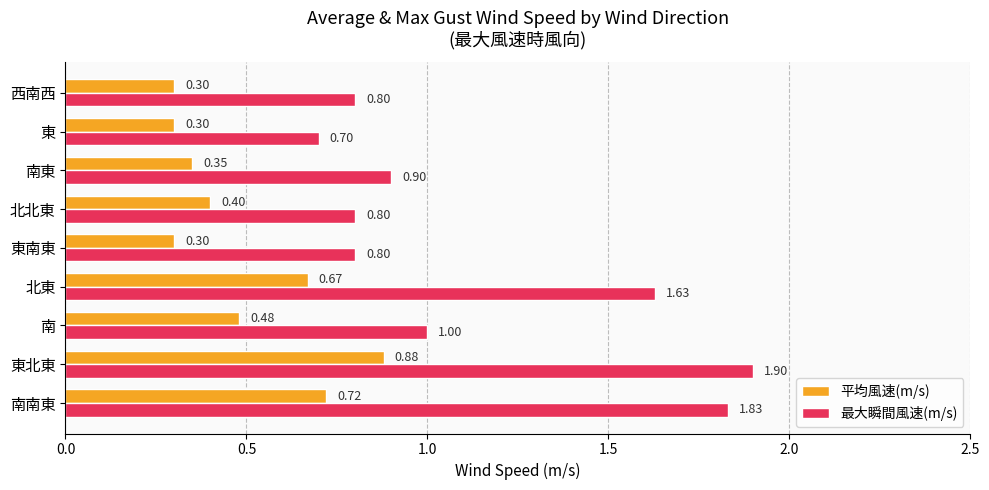

What is the total value across all series at 北北東?

1.2